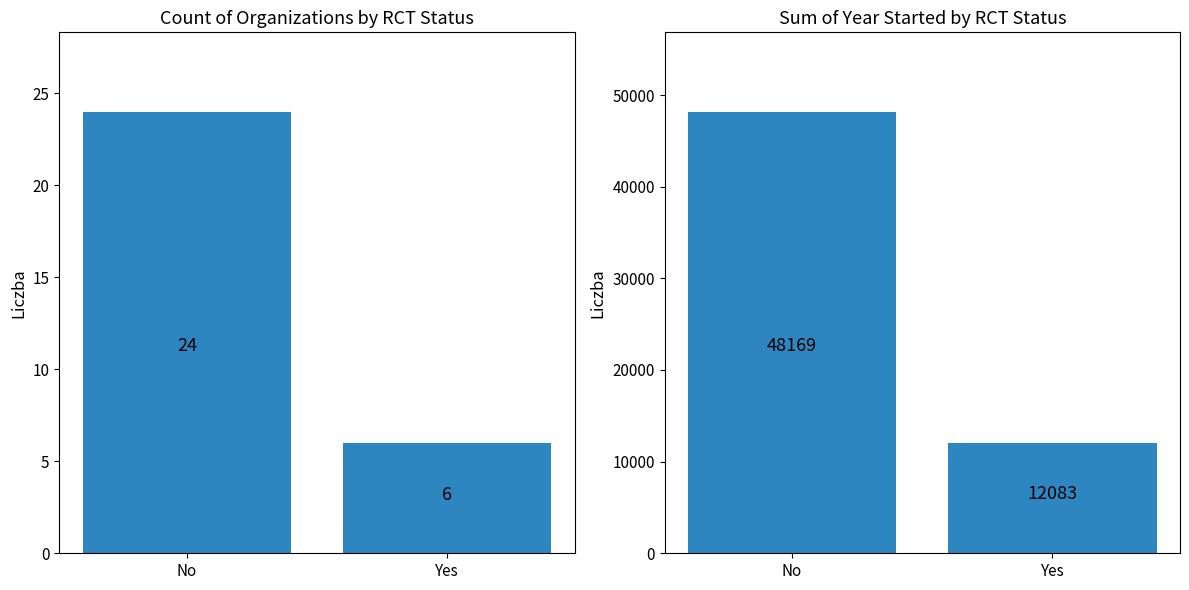

Which series has the largest total across all categories?

Sum of Year Started